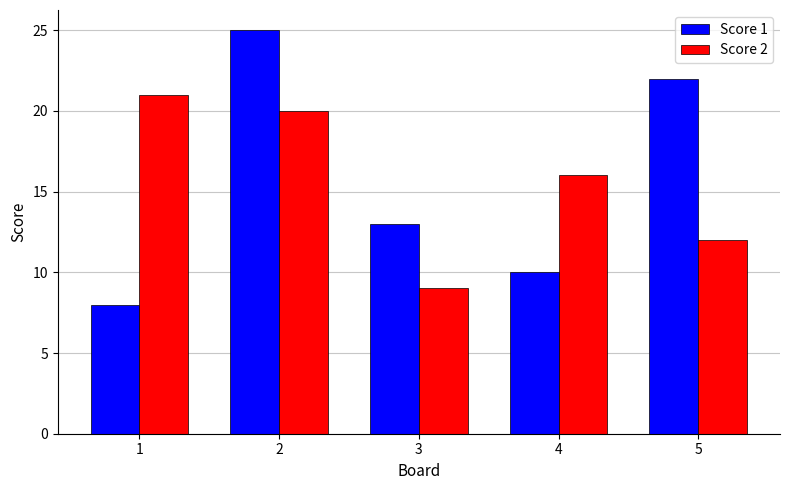

What are all the series names shown in the legend?

Score 1, Score 2